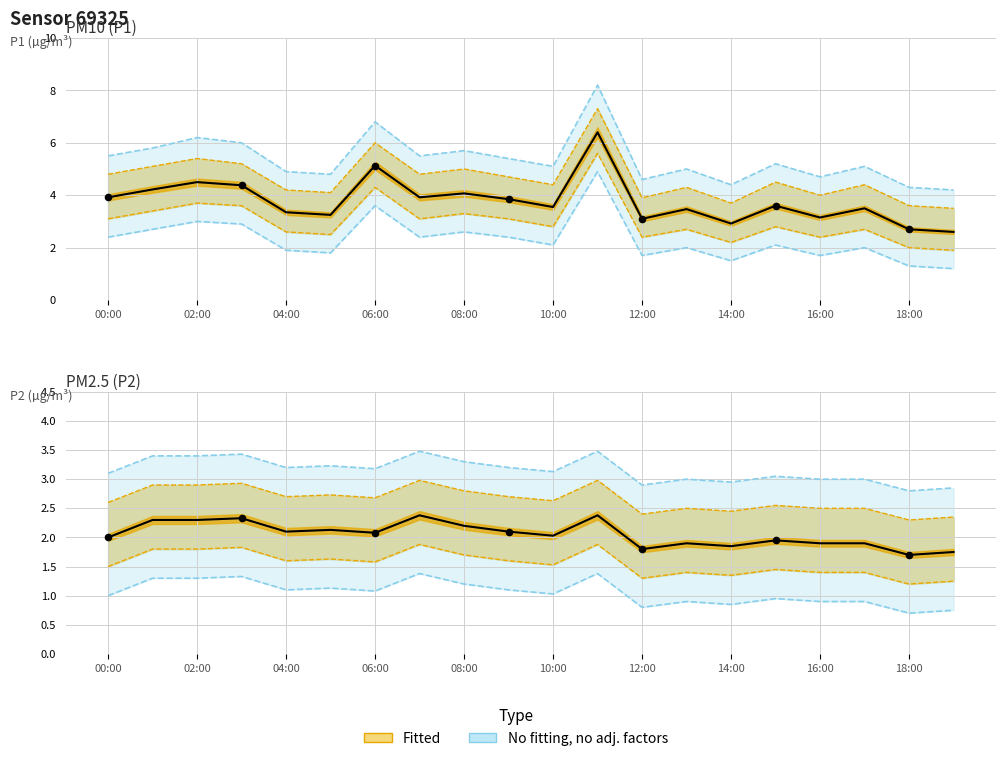

Which series has the widest spread of Y values?

P1